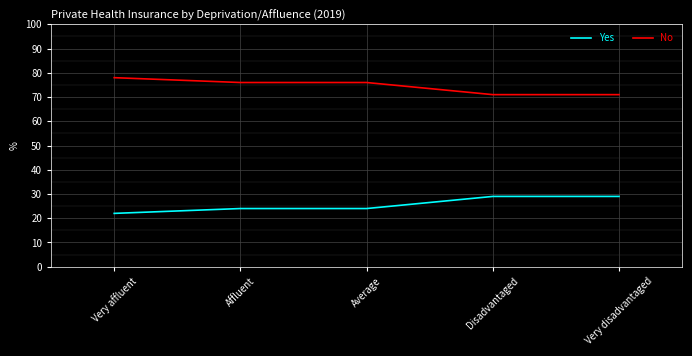

Read the No value at Affluent.

76